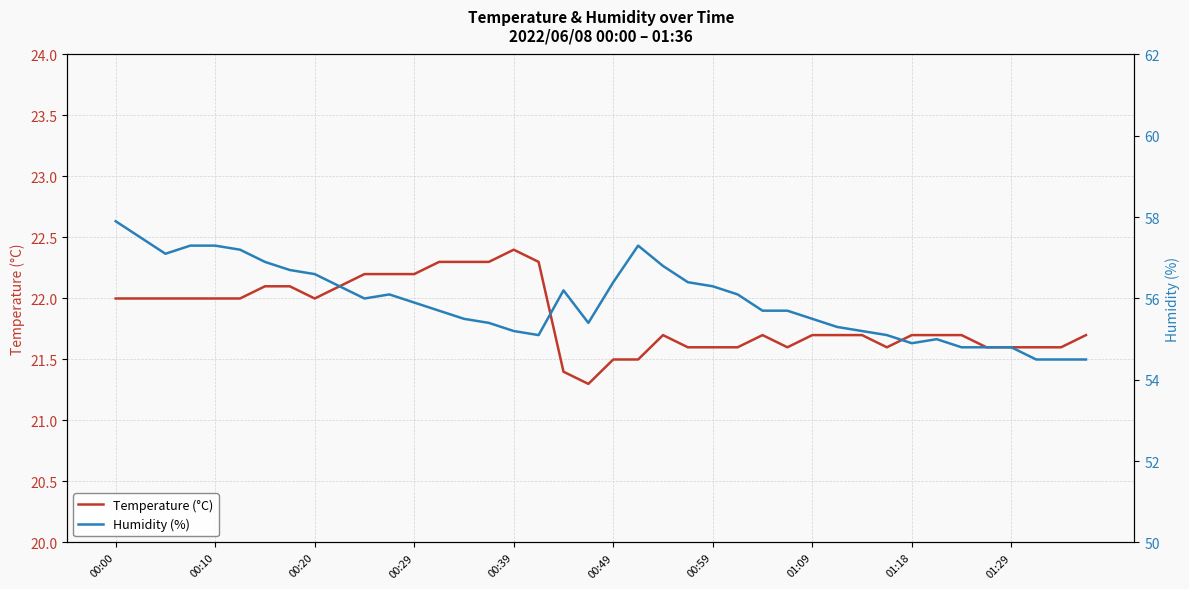

What is the minimum value shown in the chart?

21.3